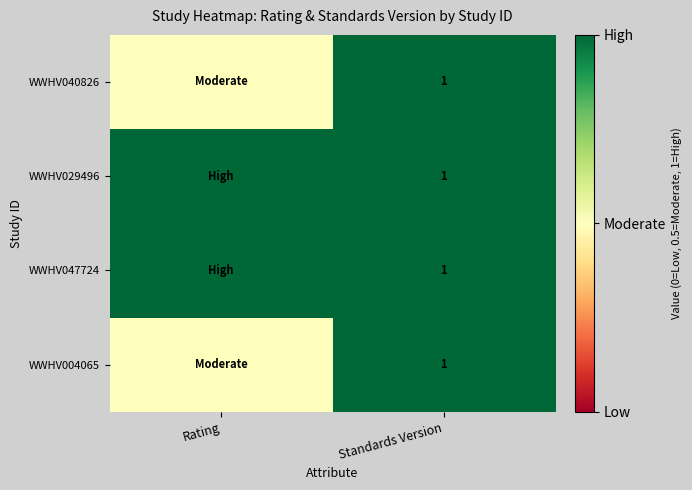

Which has a higher value, Standards Version or Rating?

Standards Version